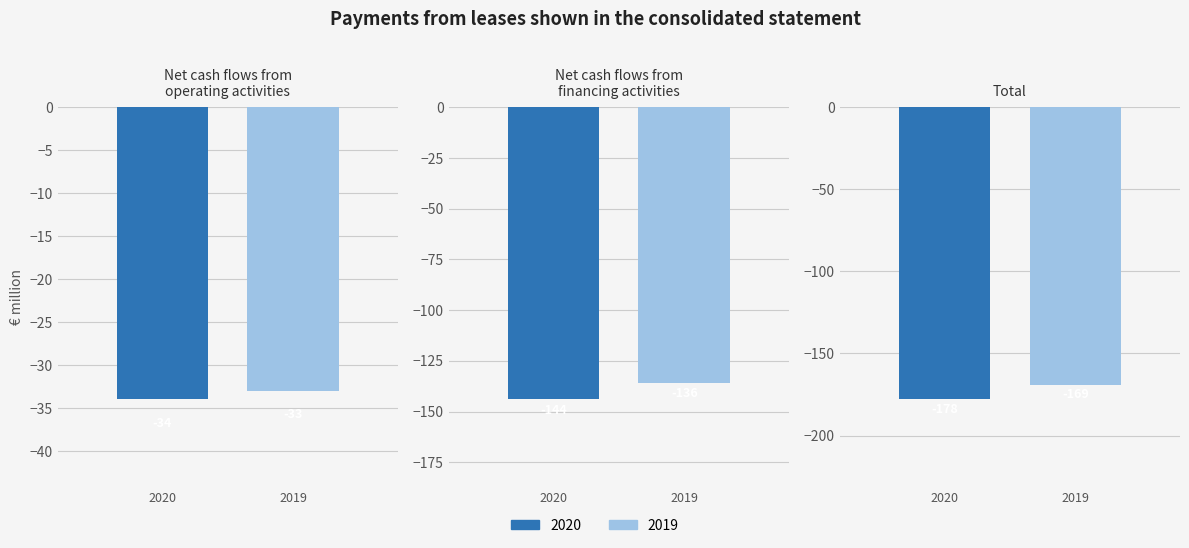

How many bars are there in total?

6